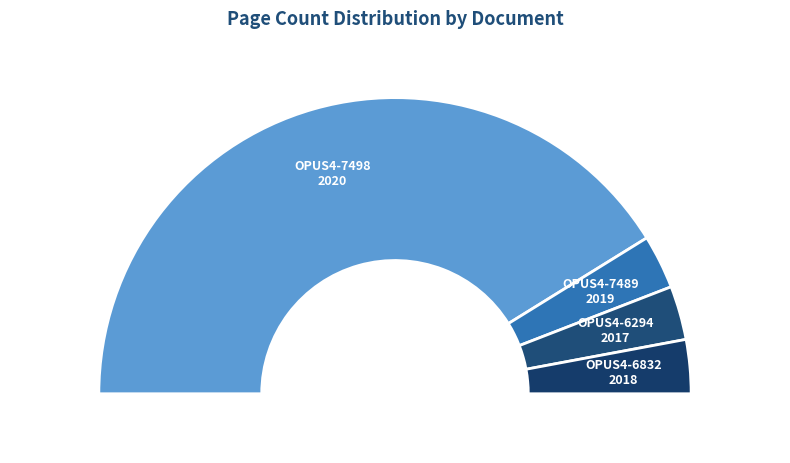

Is there a majority slice in this chart?

Yes